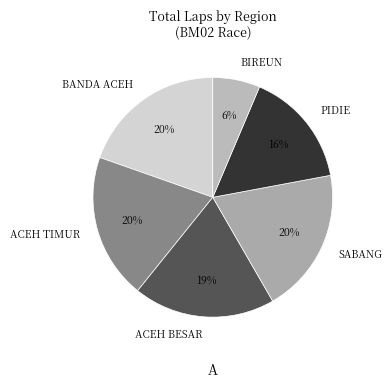

Is it true that ACEH BESAR is 19% of the pie?

True